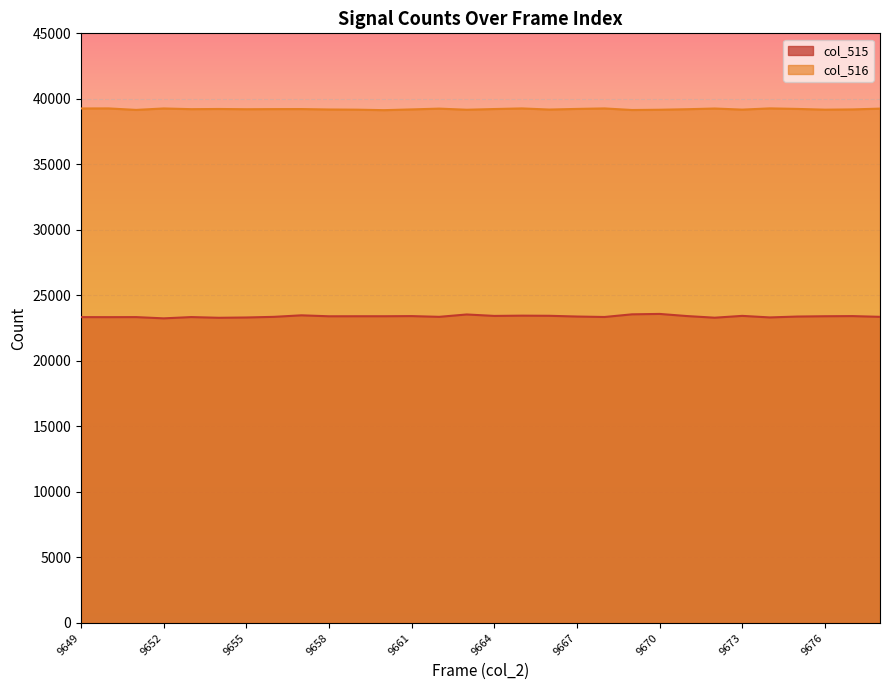

How many data points does each series have?

30